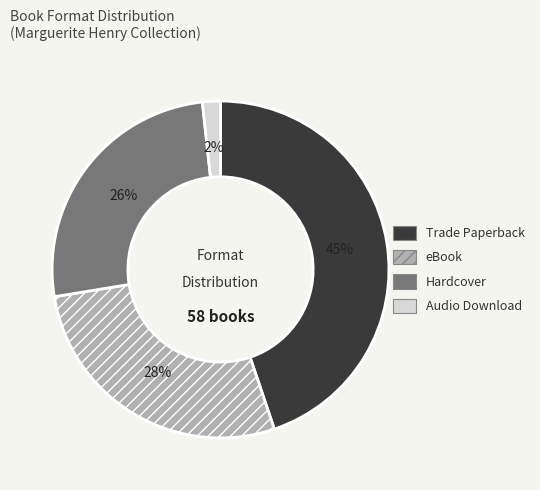

How many slices are in this pie chart?

4